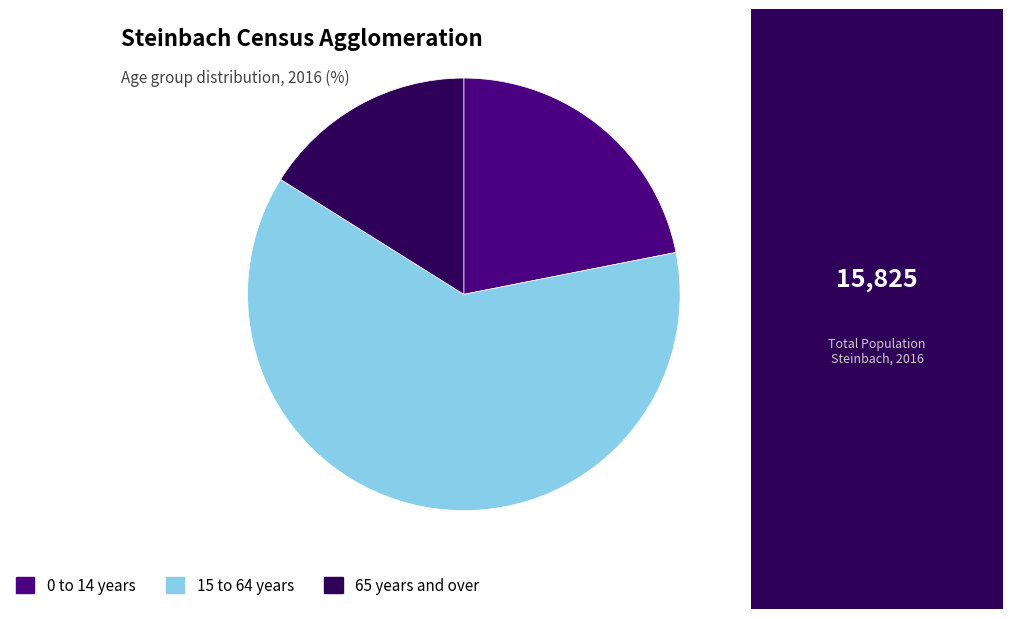

What is the ratio of the value at 0 to 14 years to the value at 65 years and over?

1.4